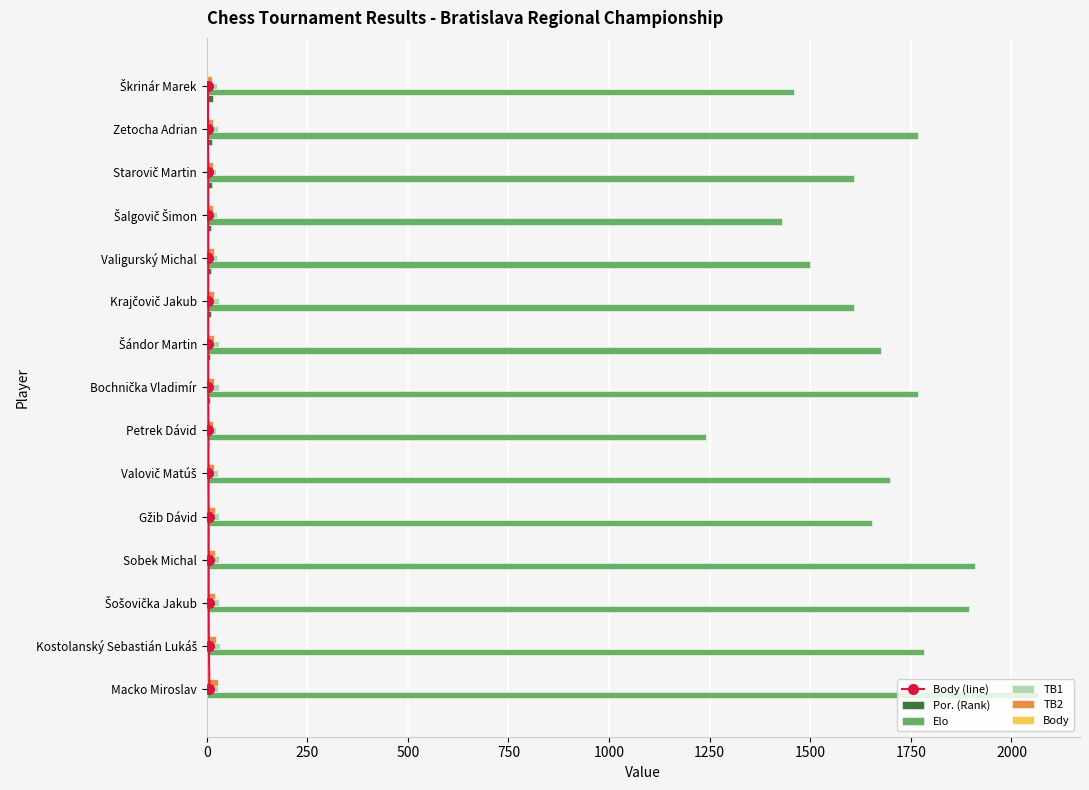

Reading left to right, transcribe all the data shown in this chart.

Body (line): 0.0	1.0	2.0	3.0	4.0	5.0	6.0	7.0	8.0	9.0	10.0	11.0	12.0	13.0	14.0
Por. (Rank): 1.0	2.0	3.0	4.0	5.0	6.0	7.0	8.0	9.0	10.0	11.0	12.0	13.0	14.0	15.0
Elo: 2067.0	1783.0	1895.0	1909.0	1654.0	1698.0	1241.0	1768.0	1677.0	1609.0	1500.0	1431.0	1608.0	1767.0	1459.0
TB1: 28.0	32.0	31.5	30.5	29.5	29.0	23.5	30.5	30.0	29.5	25.0	24.5	24.0	28.5	26.5
TB2: 28.0	23.0	21.0	20.0	21.0	18.0	15.5	18.0	18.0	19.0	18.0	16.0	16.0	16.5	14.0
Body: 7.0	5.5	5.0	5.0	5.0	4.5	4.5	4.0	4.0	4.0	4.0	4.0	4.0	3.5	3.5